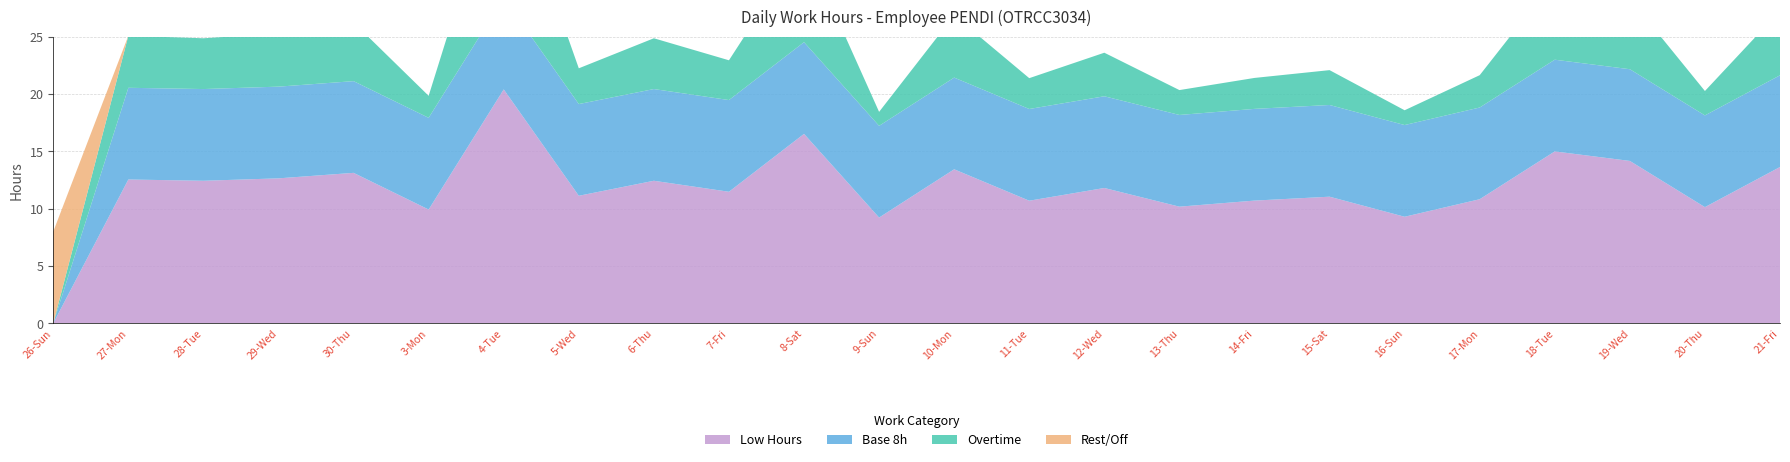

Reading left to right, what are all the values shown in this chart?

Low Hours: 26-Sun=0.0	27-Mon=12.5	28-Tue=12.4	29-Wed=12.6	30-Thu=13.1	3-Mon=9.9	4-Tue=20.4	5-Wed=11.1	6-Thu=12.4	7-Fri=11.5	8-Sat=16.5	9-Sun=9.2	10-Mon=13.4	11-Tue=10.7	12-Wed=11.8	13-Thu=10.2	14-Fri=10.7	15-Sat=11.0	16-Sun=9.3	17-Mon=10.8	18-Tue=15.0	19-Wed=14.2	20-Thu=10.1	21-Fri=13.6
Base 8h: 26-Sun=0.0	27-Mon=8.0	28-Tue=8.0	29-Wed=8.0	30-Thu=8.0	3-Mon=8.0	4-Tue=8.0	5-Wed=8.0	6-Thu=8.0	7-Fri=8.0	8-Sat=8.0	9-Sun=8.0	10-Mon=8.0	11-Tue=8.0	12-Wed=8.0	13-Thu=8.0	14-Fri=8.0	15-Sat=8.0	16-Sun=8.0	17-Mon=8.0	18-Tue=8.0	19-Wed=8.0	20-Thu=8.0	21-Fri=8.0
Overtime: 26-Sun=0.0	27-Mon=4.5	28-Tue=4.4	29-Wed=4.6	30-Thu=5.1	3-Mon=1.9	4-Tue=12.4	5-Wed=3.1	6-Thu=4.4	7-Fri=3.5	8-Sat=8.5	9-Sun=1.2	10-Mon=5.4	11-Tue=2.7	12-Wed=3.8	13-Thu=2.2	14-Fri=2.7	15-Sat=3.0	16-Sun=1.3	17-Mon=2.8	18-Tue=7.0	19-Wed=6.2	20-Thu=2.1	21-Fri=5.6
Rest/Off: 26-Sun=8.0	27-Mon=0.0	28-Tue=0.0	29-Wed=0.0	30-Thu=0.0	3-Mon=0.0	4-Tue=0.0	5-Wed=0.0	6-Thu=0.0	7-Fri=0.0	8-Sat=0.0	9-Sun=0.0	10-Mon=0.0	11-Tue=0.0	12-Wed=0.0	13-Thu=0.0	14-Fri=0.0	15-Sat=0.0	16-Sun=0.0	17-Mon=0.0	18-Tue=0.0	19-Wed=0.0	20-Thu=0.0	21-Fri=0.0